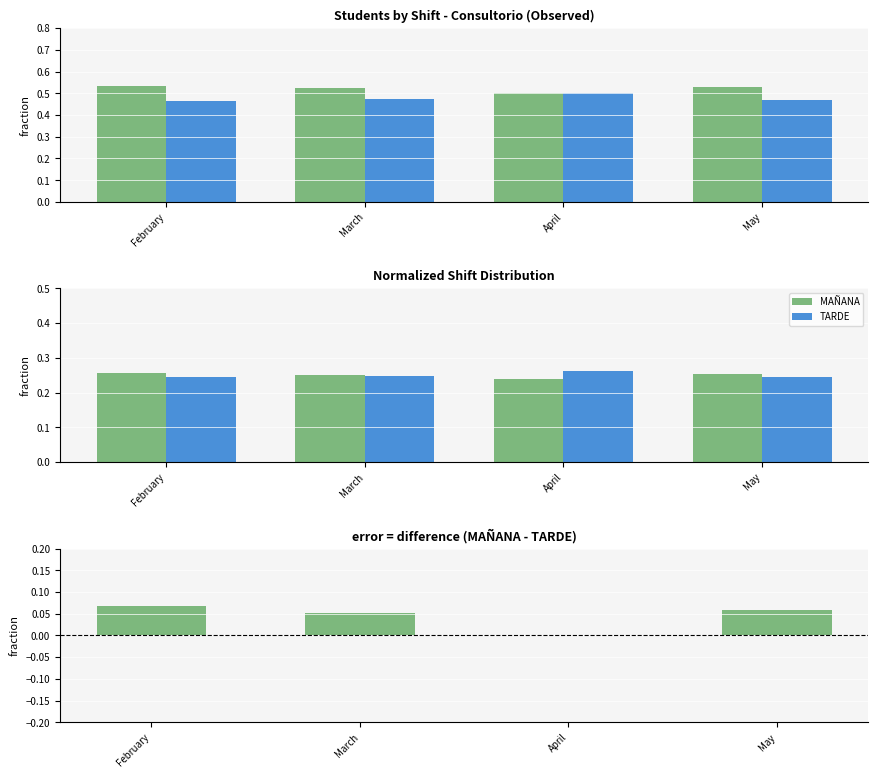

Where is MAÑANA - TARDE nearest to the value 0?

April